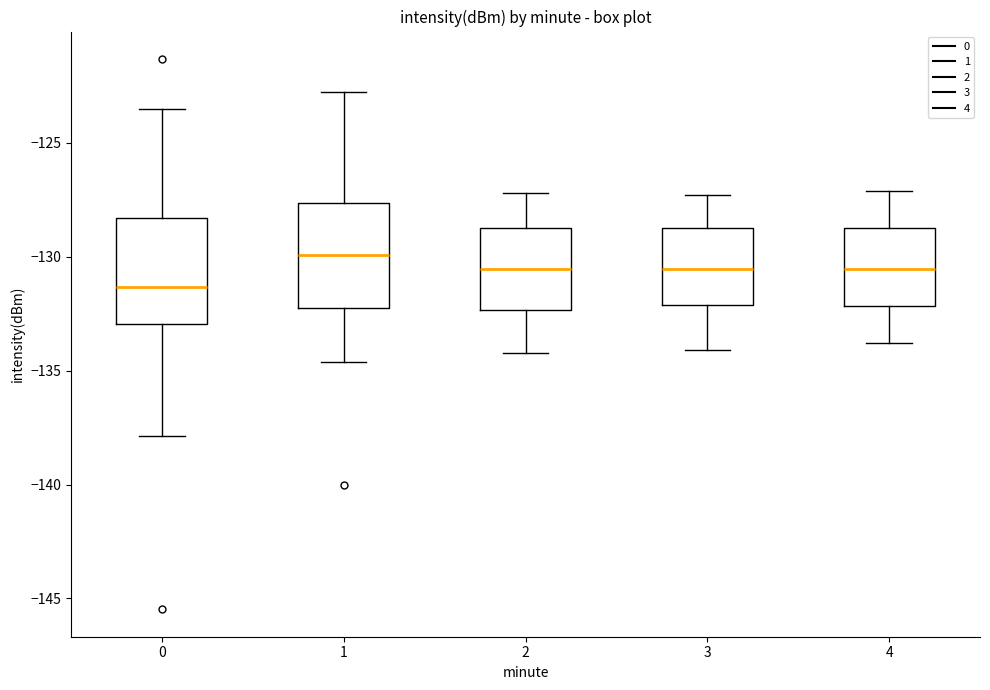

Reading left to right, read every box against the y-axis: the position of its median line, the range the box covers, and the ends of its whiskers. The values are not printed on the chart, so give them approximately, as read against the axis.

0: median -131.5, box -133.0 to -128.5, whiskers -138.0 to -123.5
1: median -130.0, box -132.0 to -127.5, whiskers -134.5 to -122.5
2: median -130.5, box -132.5 to -128.5, whiskers -134.0 to -127.0
3: median -130.5, box -132.0 to -128.5, whiskers -134.0 to -127.5
4: median -130.5, box -132.0 to -128.5, whiskers -134.0 to -127.0